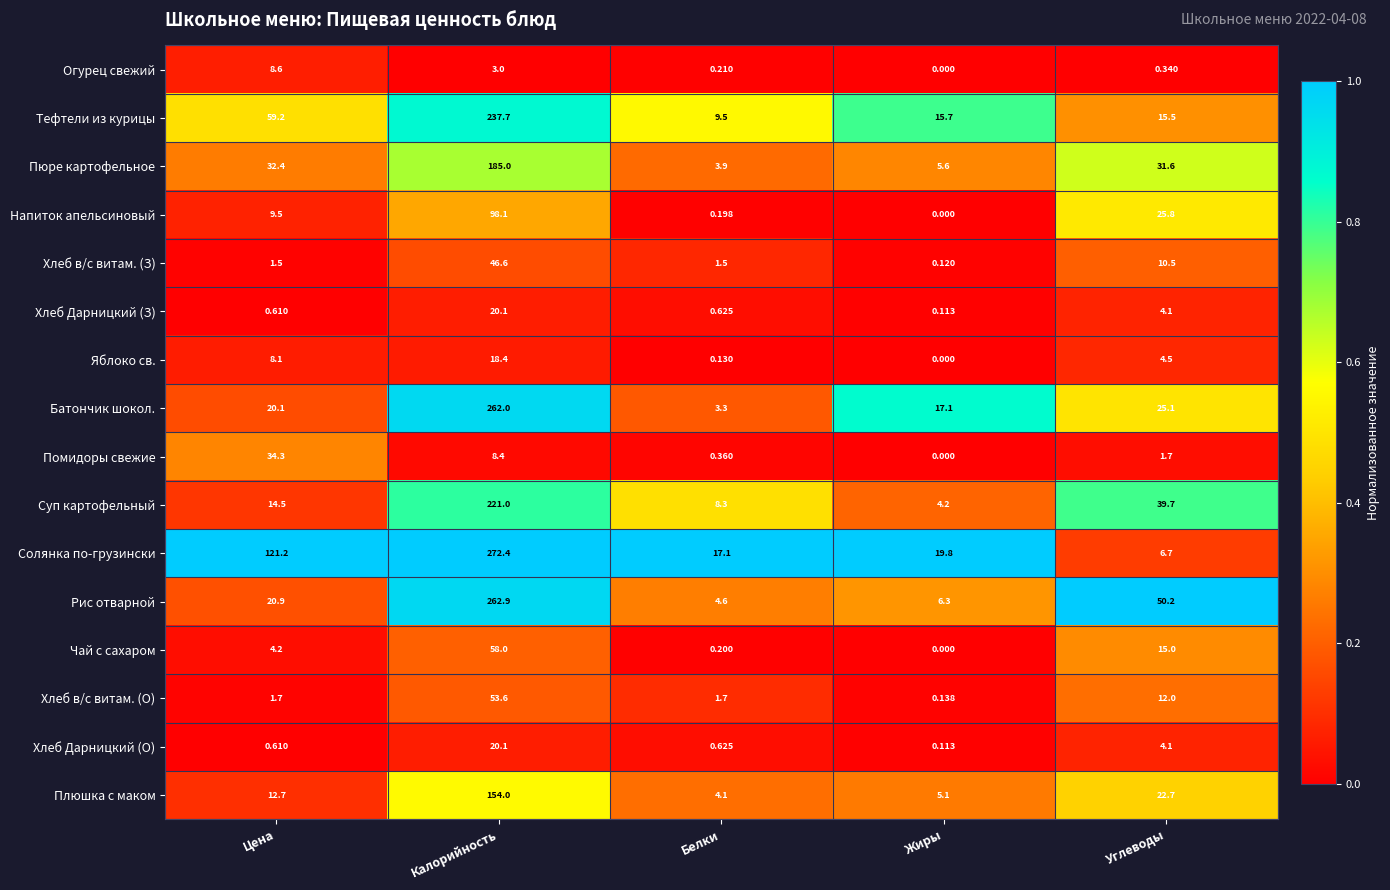

Which series changed the most between Жиры and Углеводы?

Рис отварной